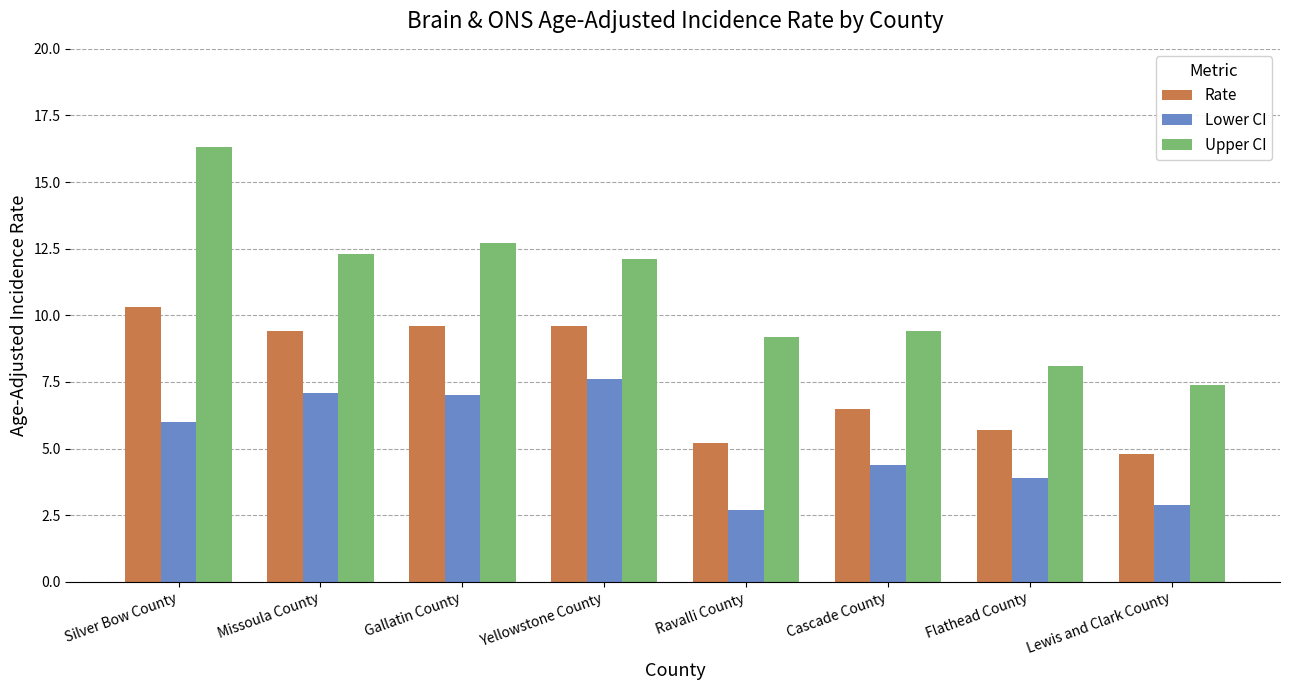

What is the value of the Rate bar at the 7th from the left?

5.7